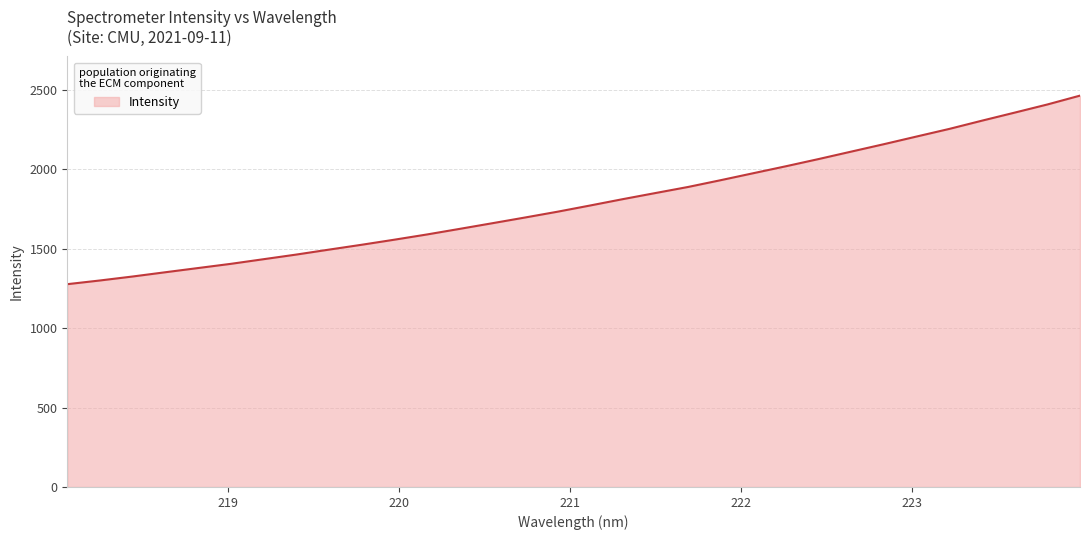

What is the smallest value displayed?

1276.4